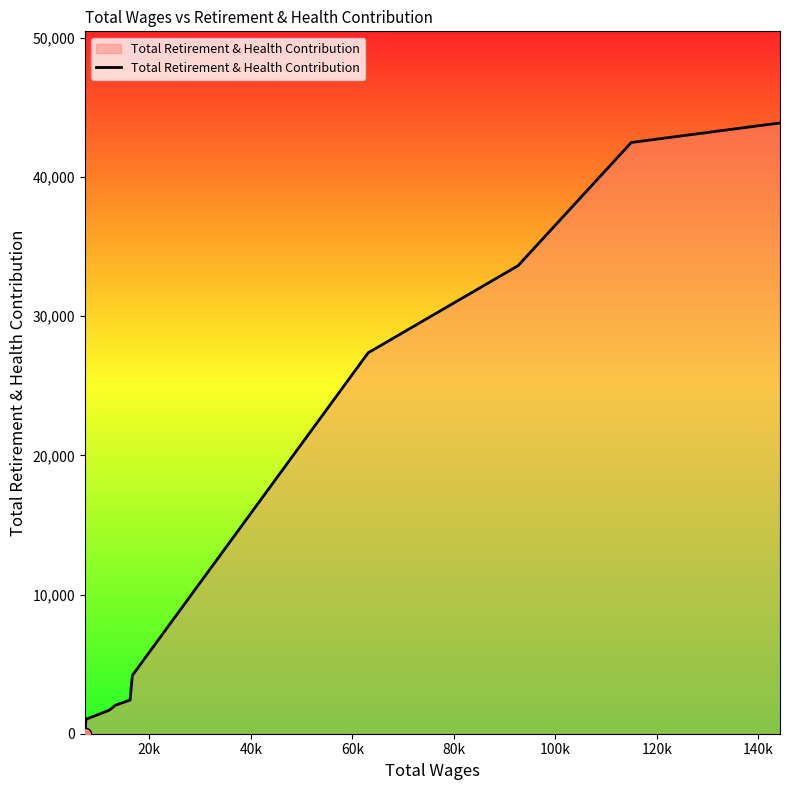

What is the difference between the maximum and minimum values?

43890